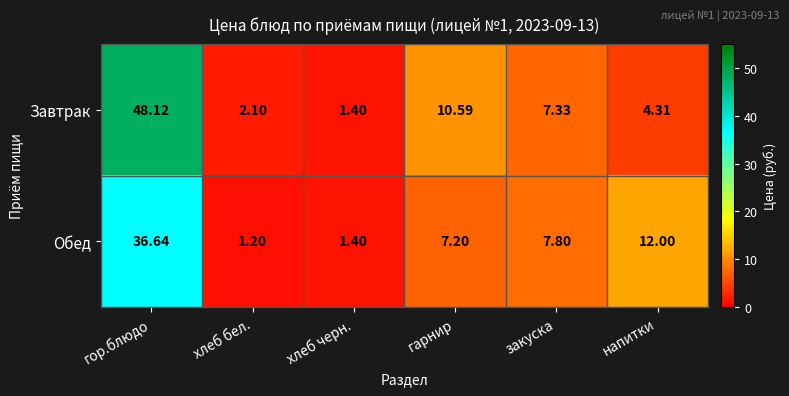

At which category is the sum across all series the highest?

гор.блюдо